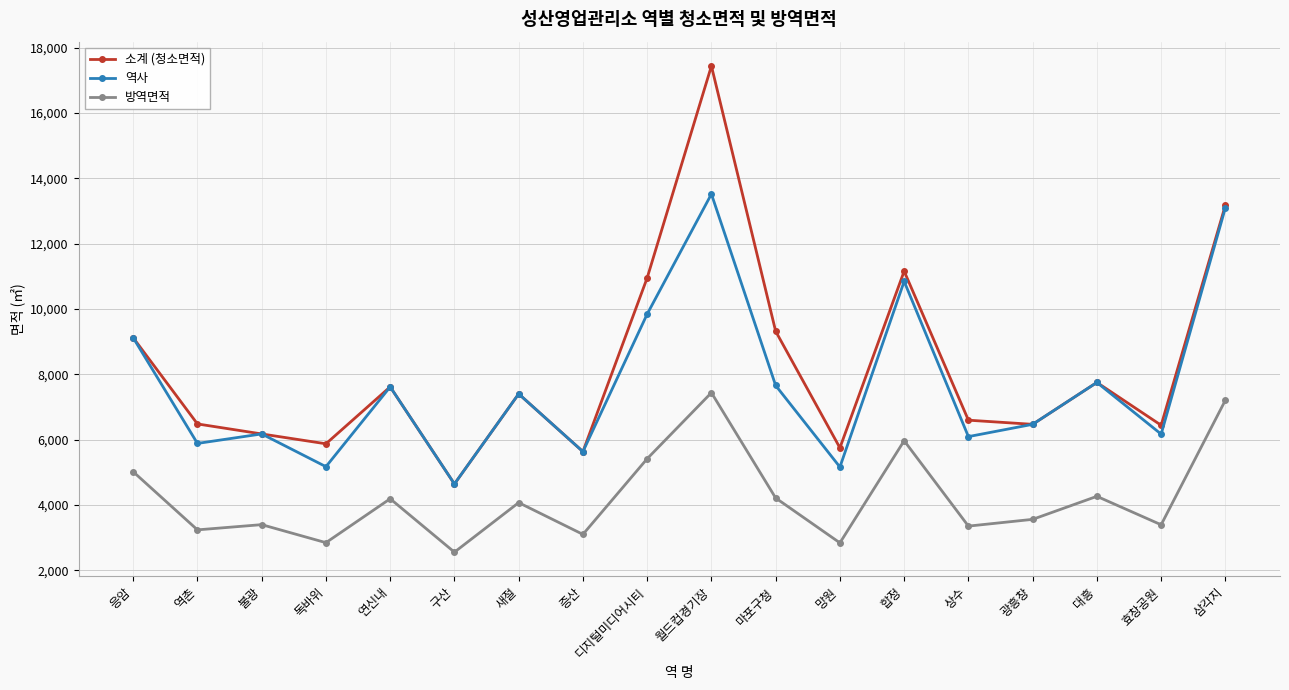

At which label is 역사 closest to 9080?

응암